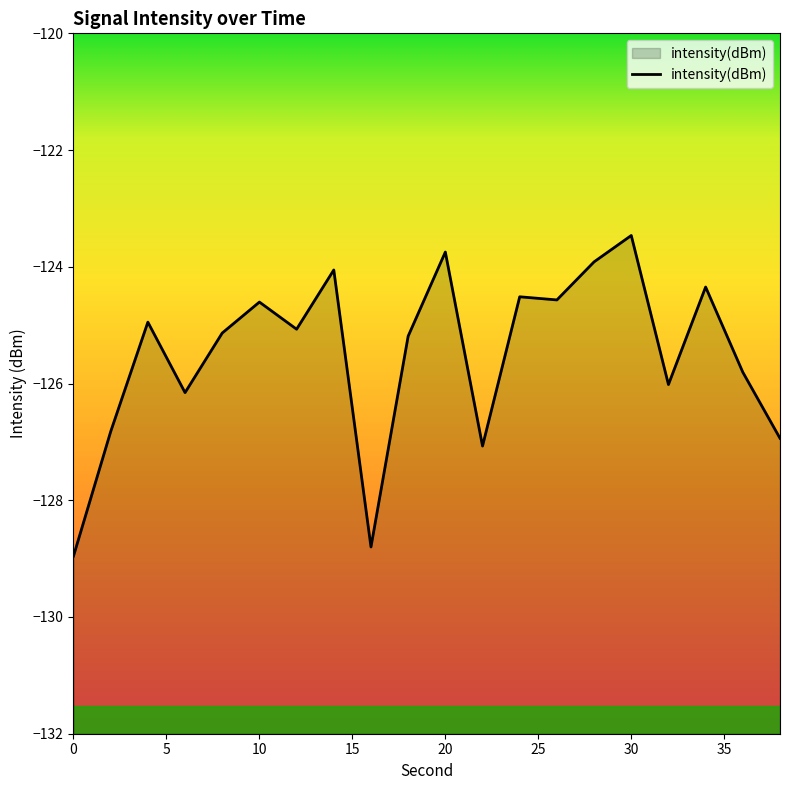

What is the average value?

-125.5